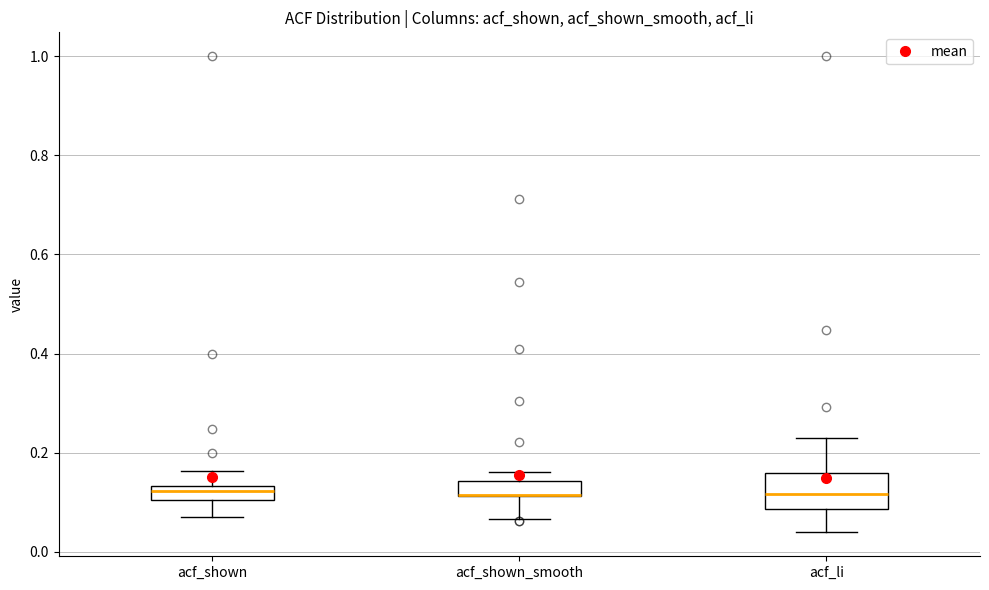

Where is the lower edge of the box for acf_shown_smooth on the y-axis? The values are not printed on the chart, so give them approximately, as read against the axis.

0.12